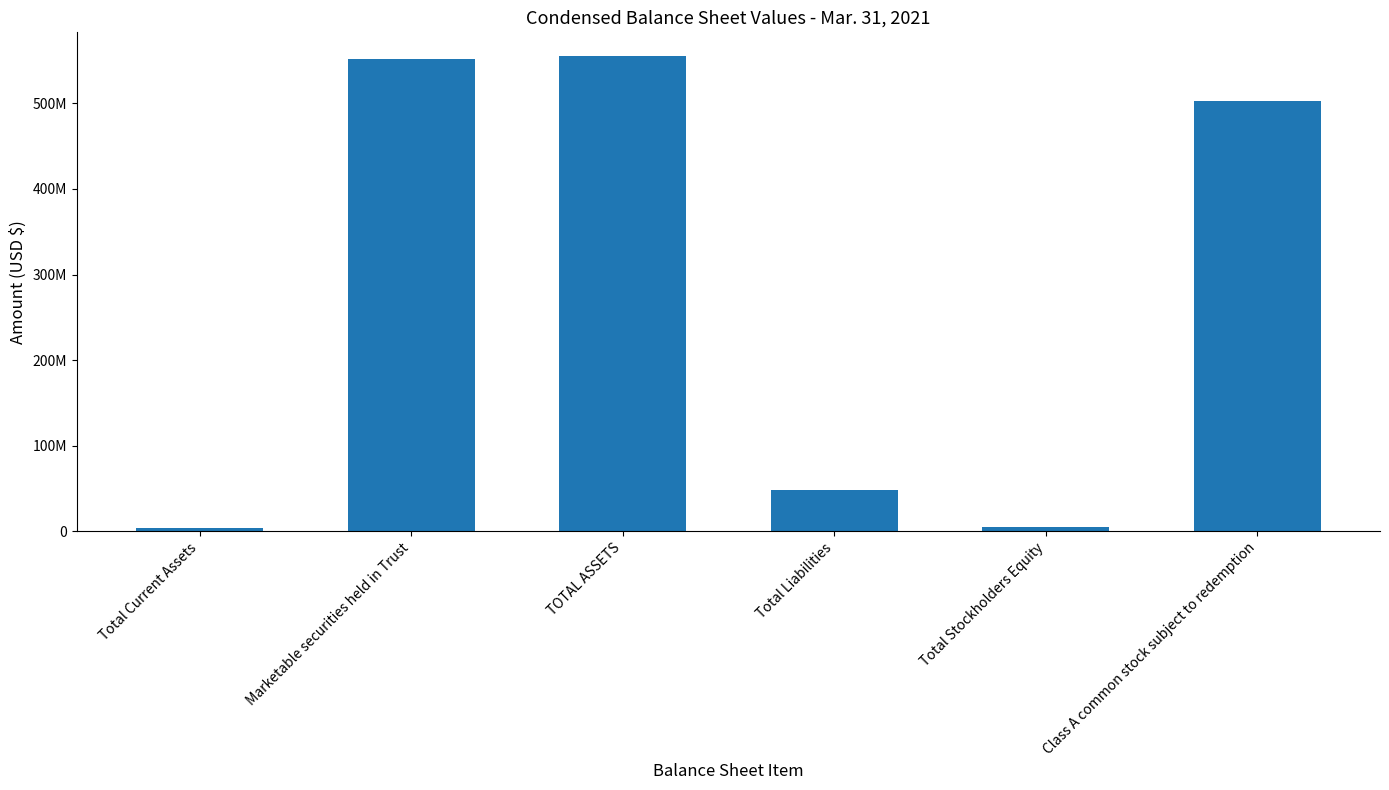

What position from the right is Total Current Assets?

6